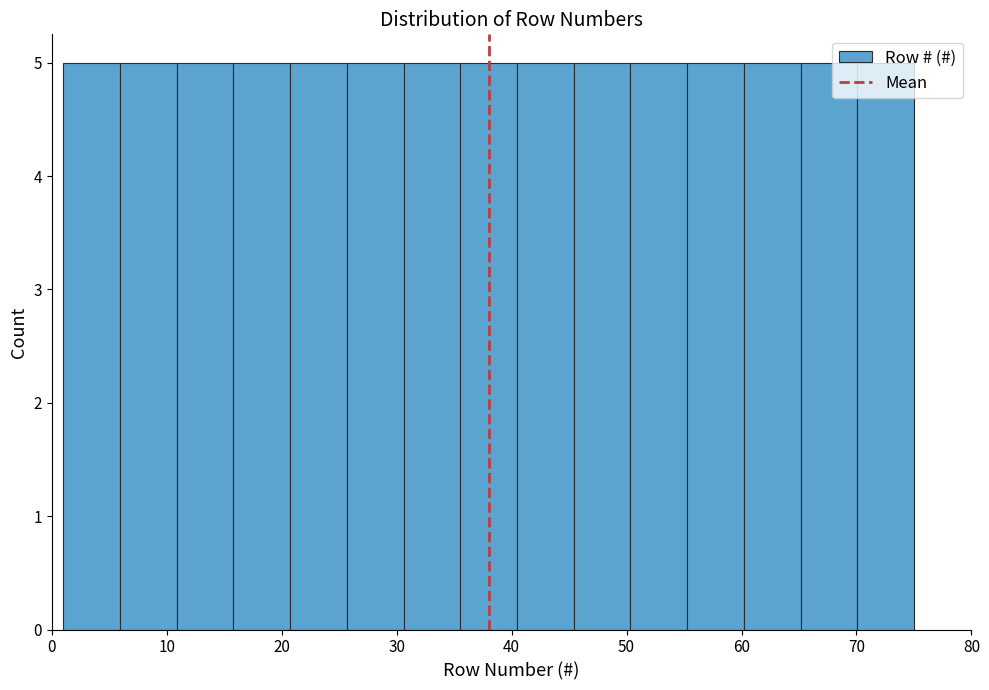

How tall is the bar that spans 31 to 36 on the x-axis? Neither the bar edges nor the heights are printed on the chart, so give them approximately, as read against the axes.

5